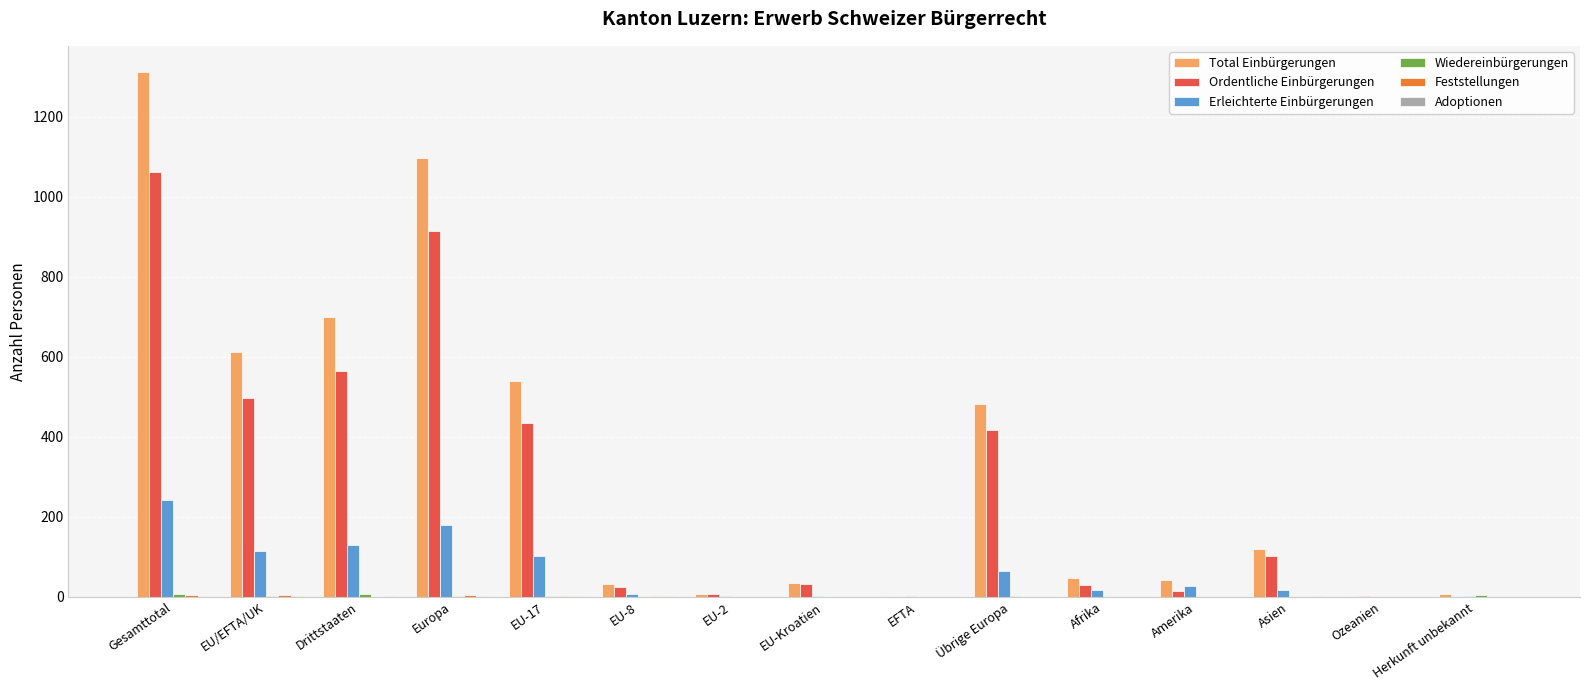

Which series has the largest total across all categories?

Total Einbürgerungen